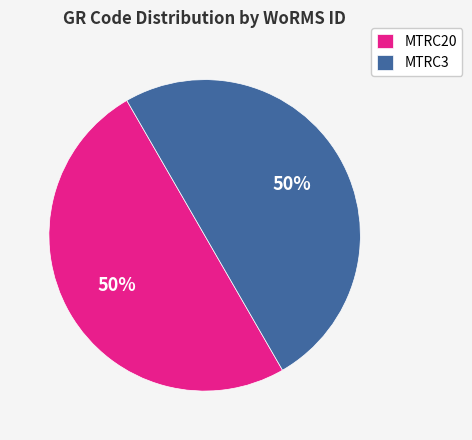

The MTRC3 slice represents 55% of the pie. True or false?

False